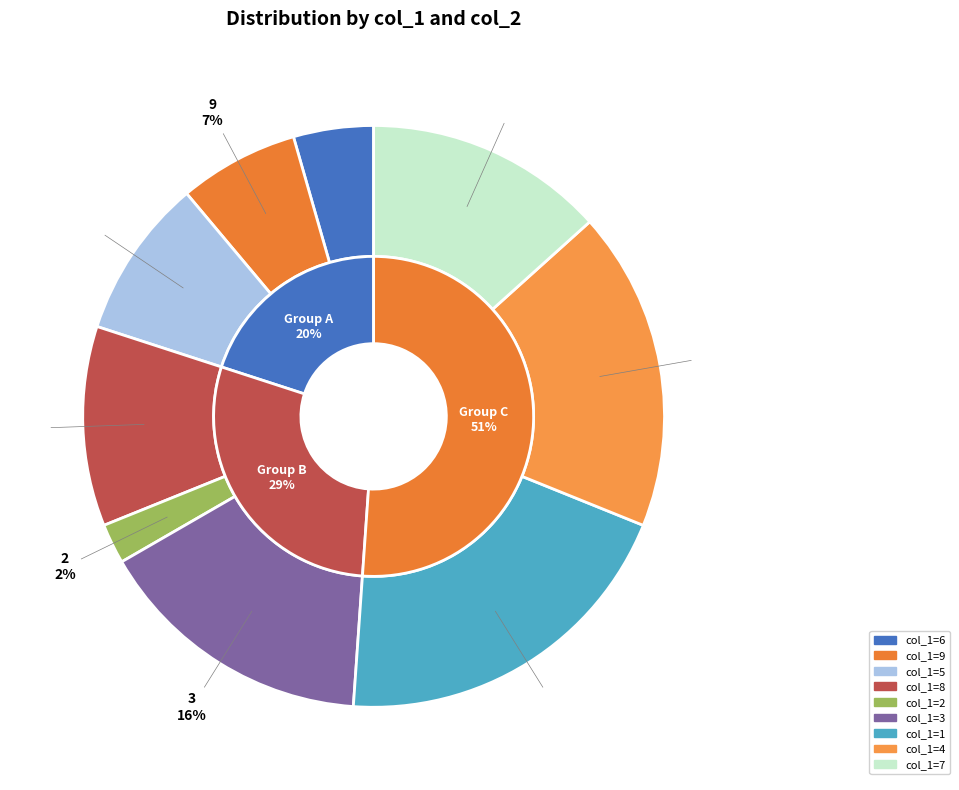

Does 2 account for over 50% of the chart?

No